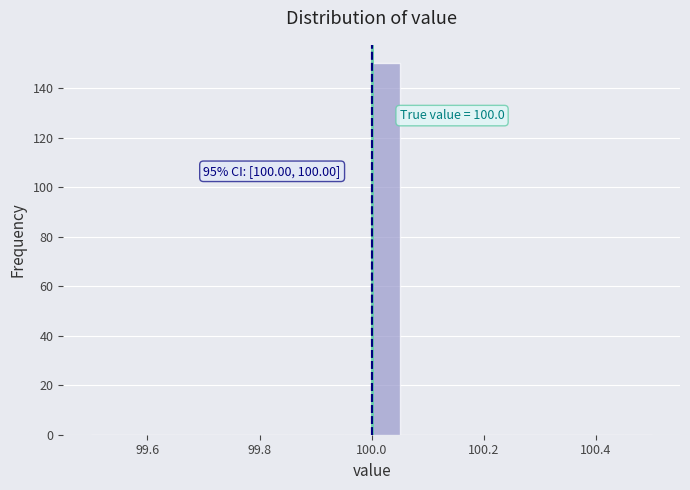

Read against the x-axis, roughly where is the centre of the tallest bar?

100.02